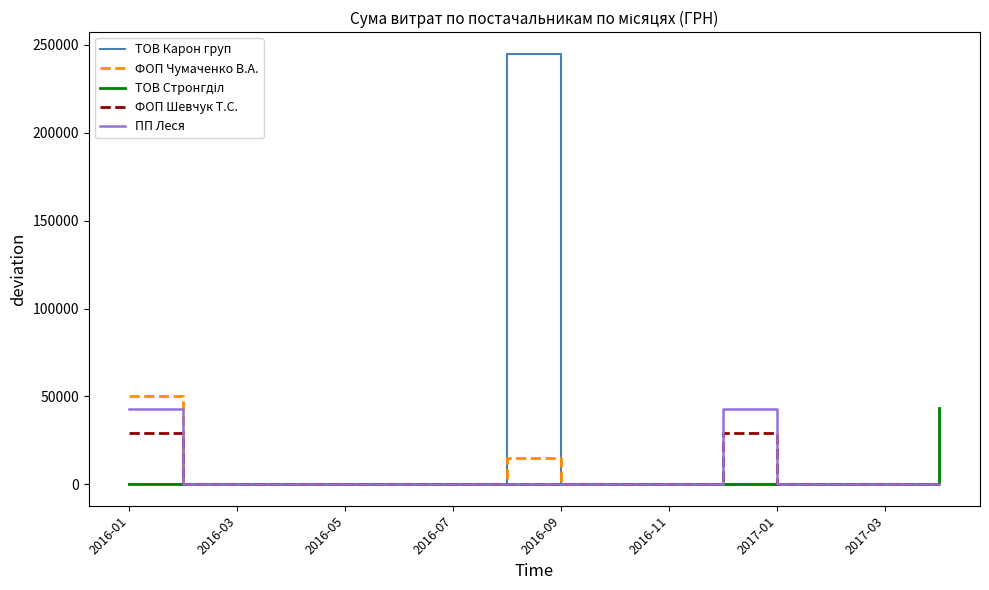

What is the maximum value for ФОП Шевчук Т.С.?

29117.0